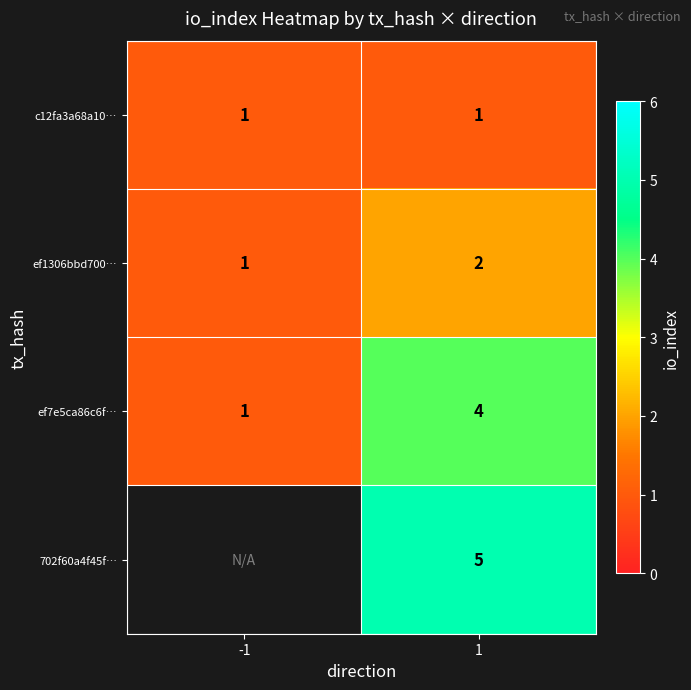

What is the sum of all ef7e5ca86c6f… values?

5